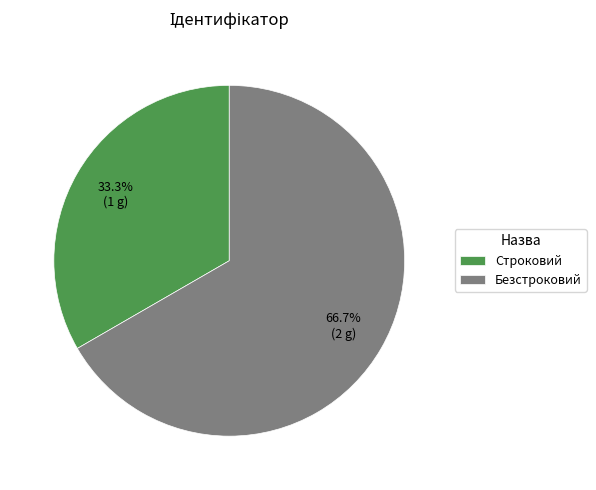

To the nearest percent, what is the difference between the largest and smallest slice percentages?

33%